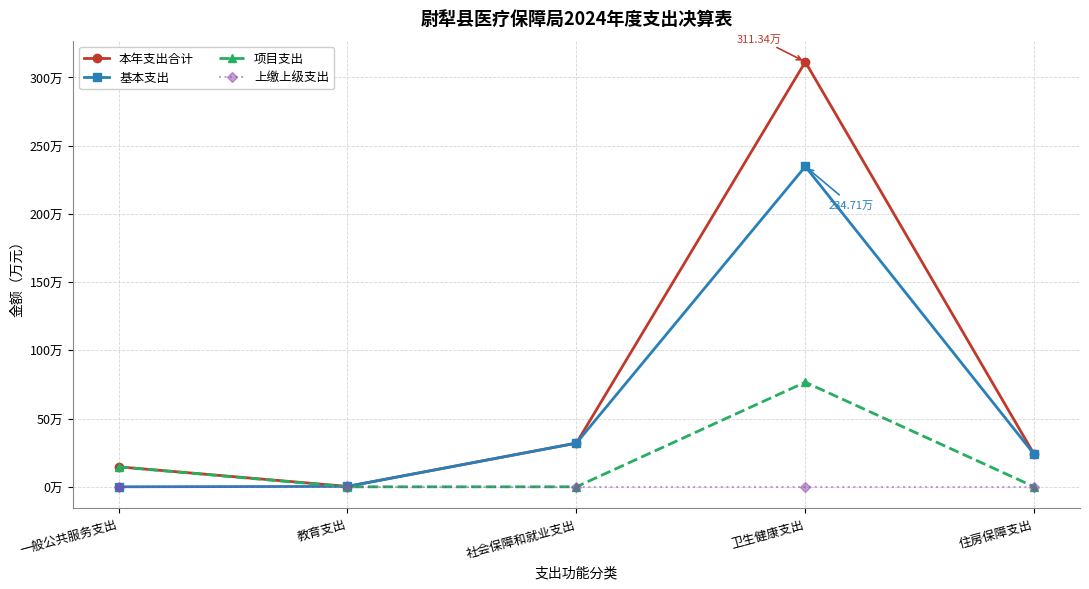

Is this an area chart (filled region under the line)?

No